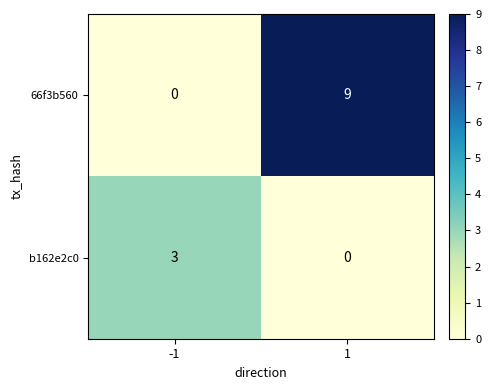

How many values in the b162e2c0 series are below 3?

1